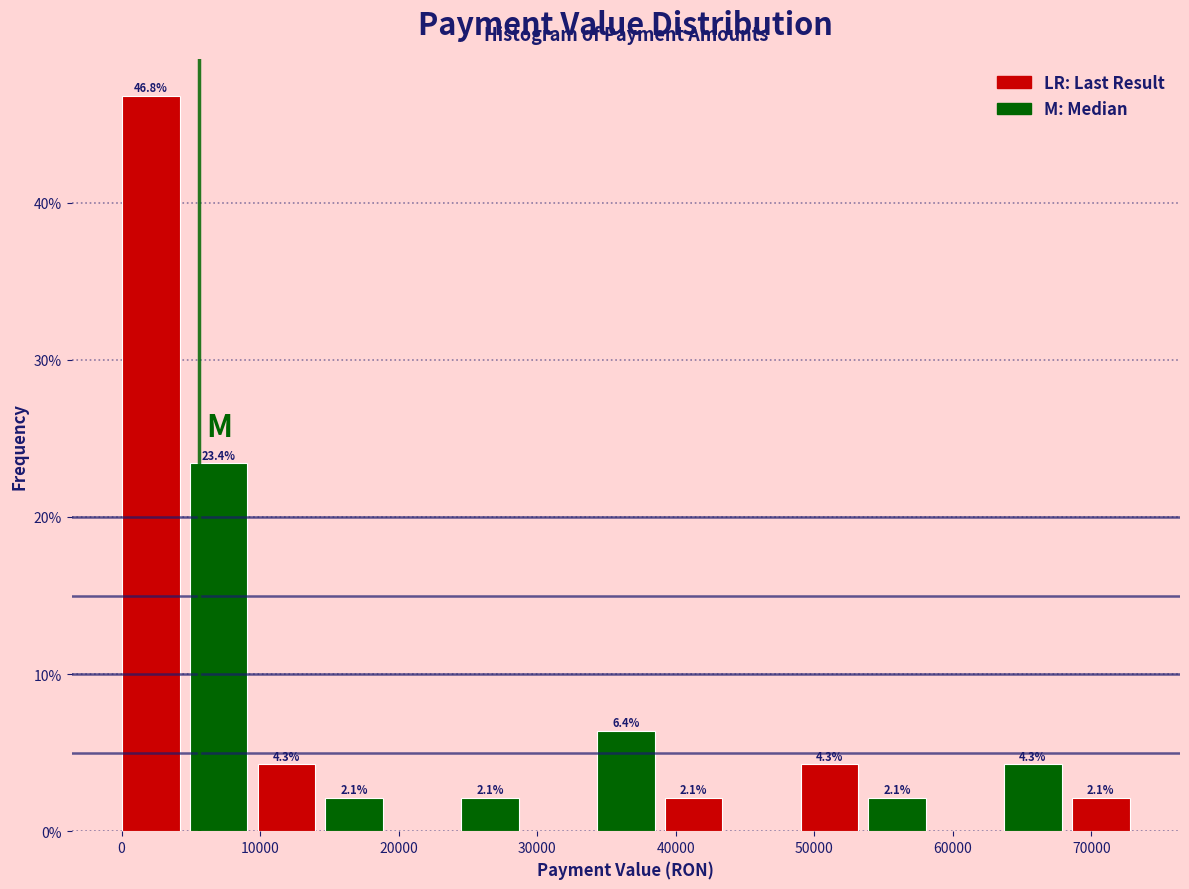

Over which range of the x-axis is the bar tallest?

0 to 5000